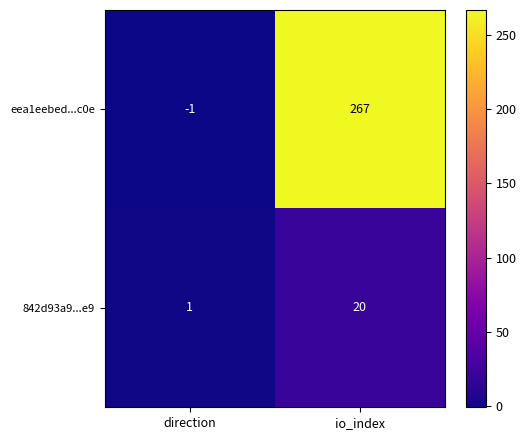

What is the total value across all series at io_index?

287